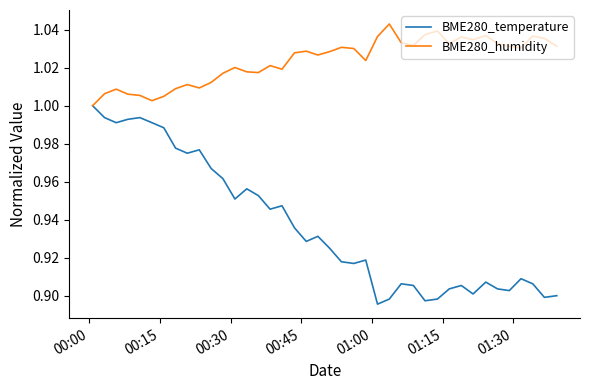

List the series in order of their overall mean, highest first.

BME280_humidity, BME280_temperature